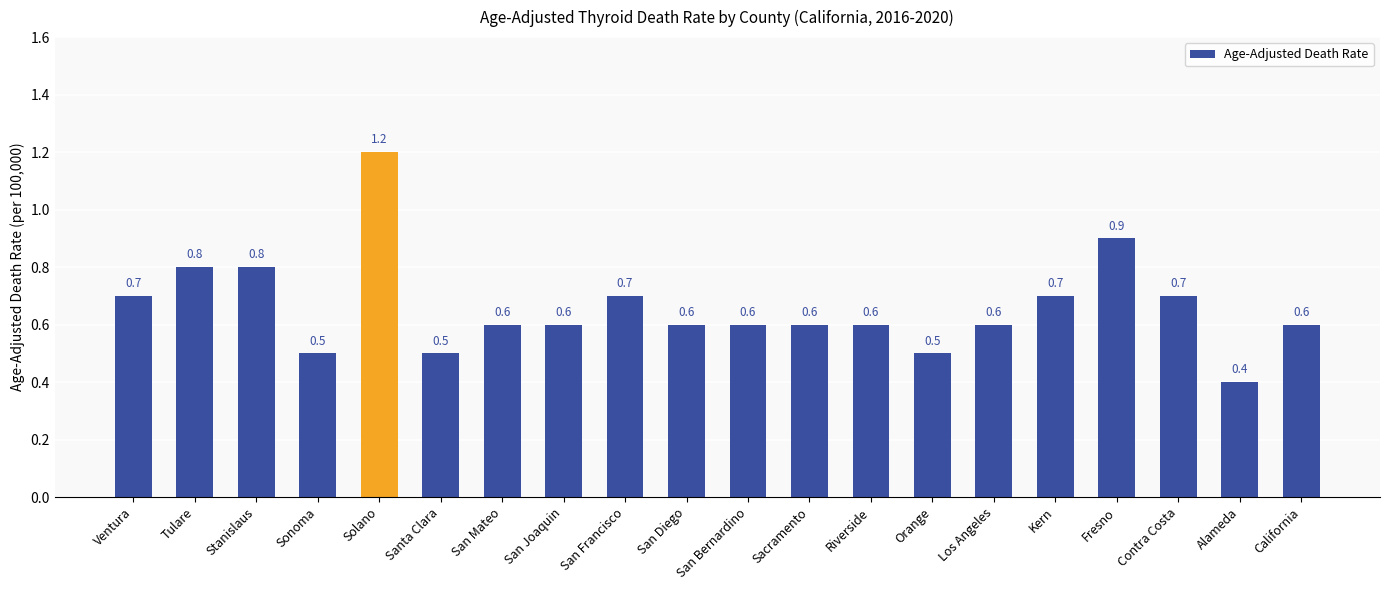

What is the greatest value displayed?

1.2